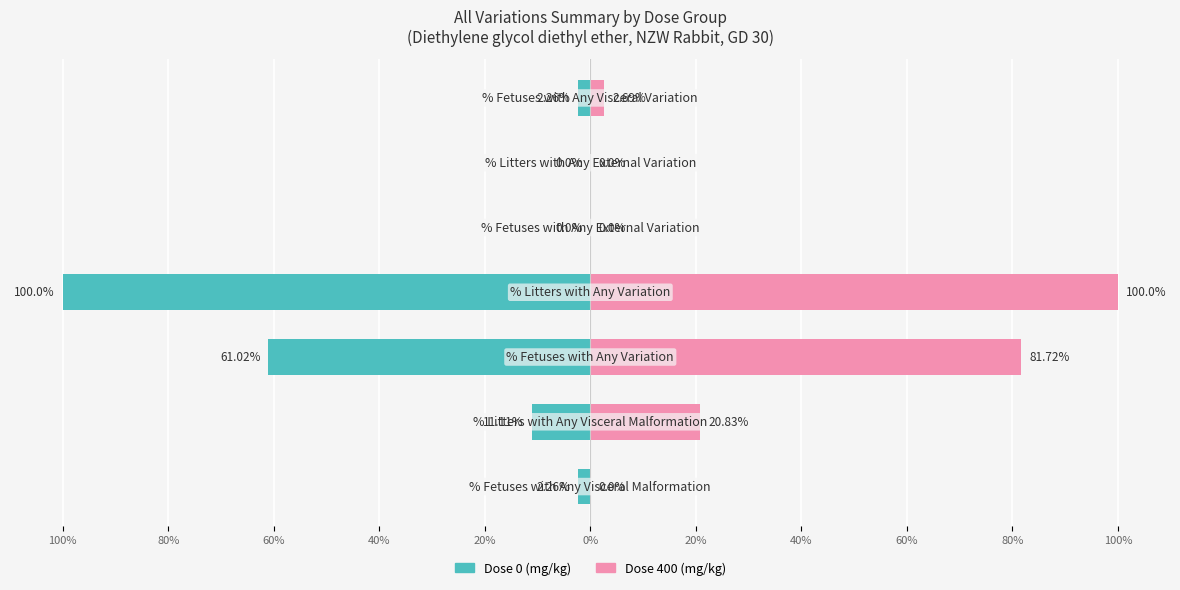

What is the difference between the maximum and minimum values in the Dose 400 (mg/kg) series?

100.0